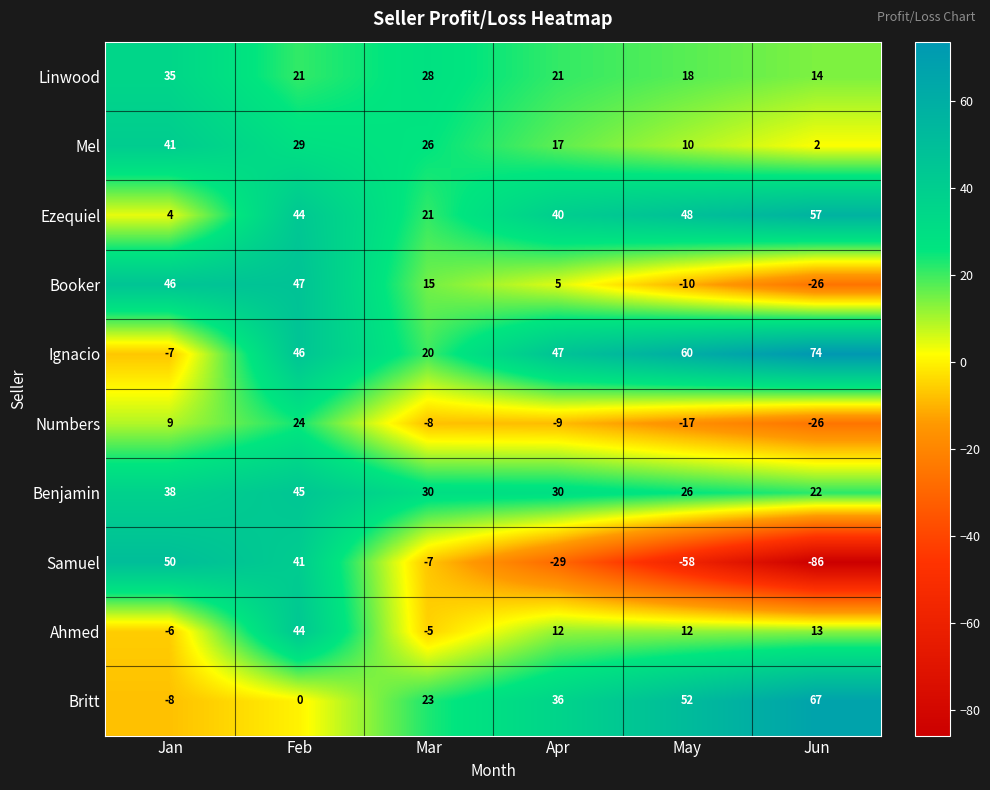

At Jan, list the series in order from largest to smallest.

Samuel, Booker, Mel, Benjamin, Linwood, Numbers, Ezequiel, Ahmed, Ignacio, Britt